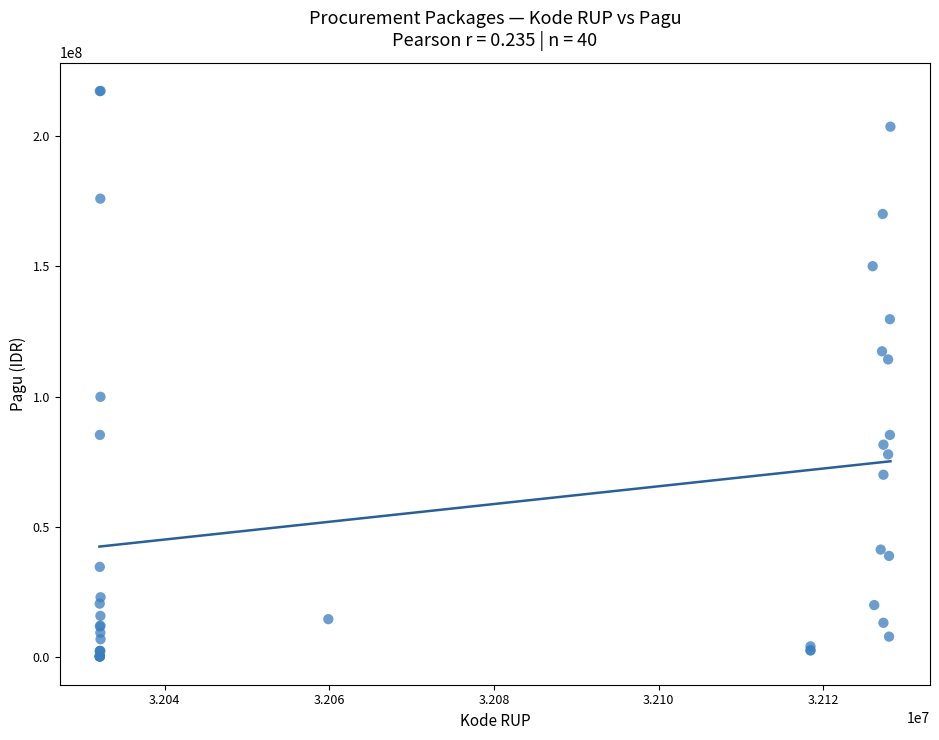

What Y value in the scatter plot is closest to 108830000?

114296000